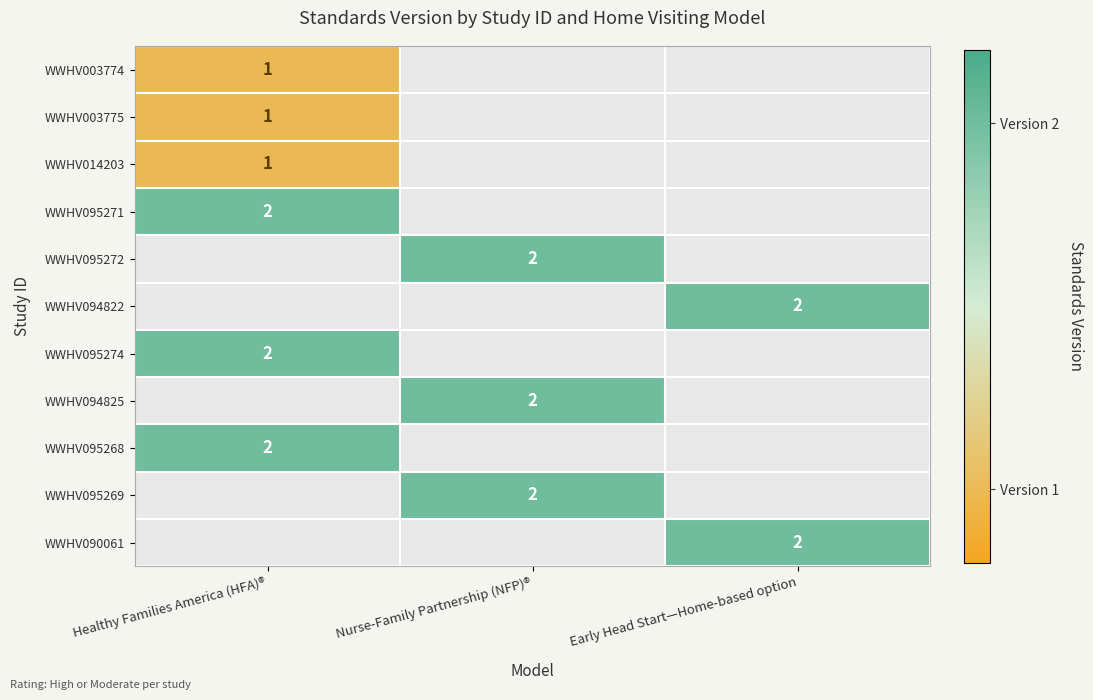

The value of WWHV095269 at Nurse-Family Partnership (NFP)® is 2. True or false?

True